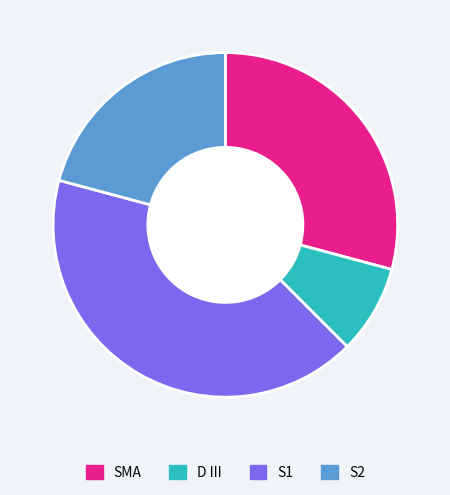

Is SMA the majority of the pie?

No